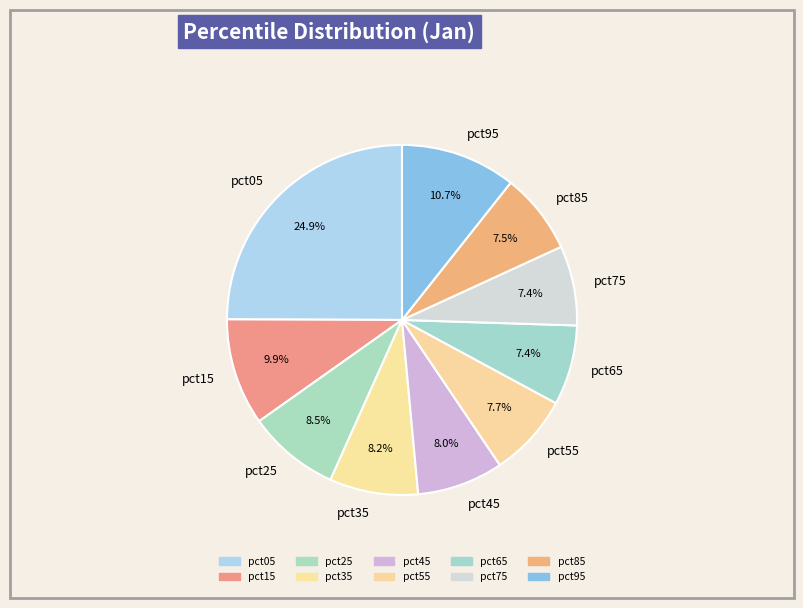

How many slices are in this pie chart?

10